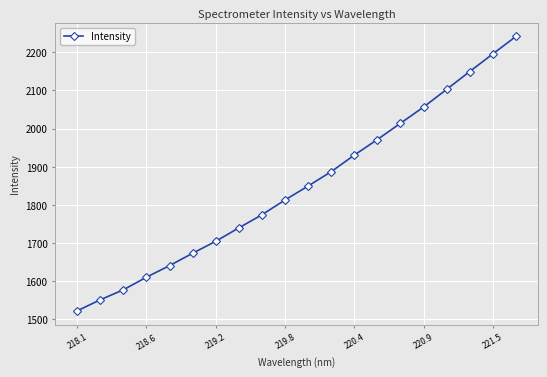

What is the maximum value shown in the chart?

2241.3